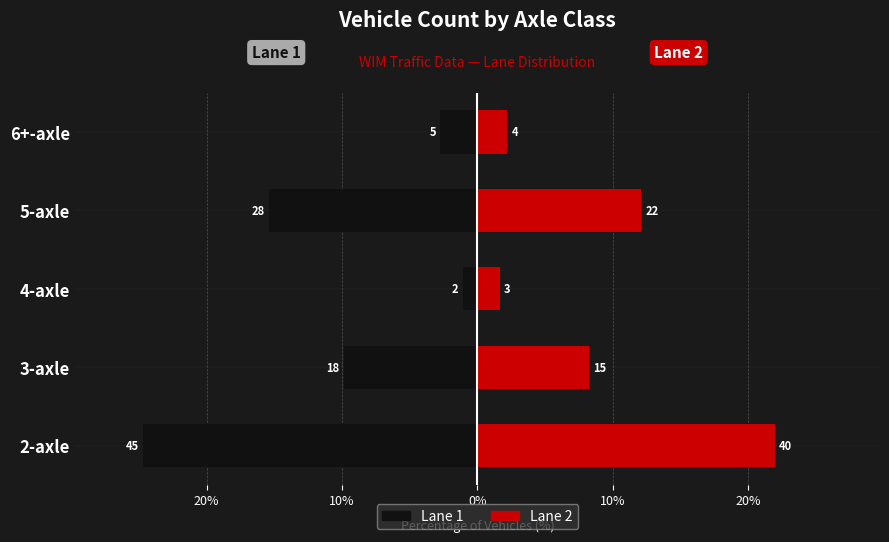

Between 2-axle and 3-axle, which series saw the biggest shift?

Lane 1